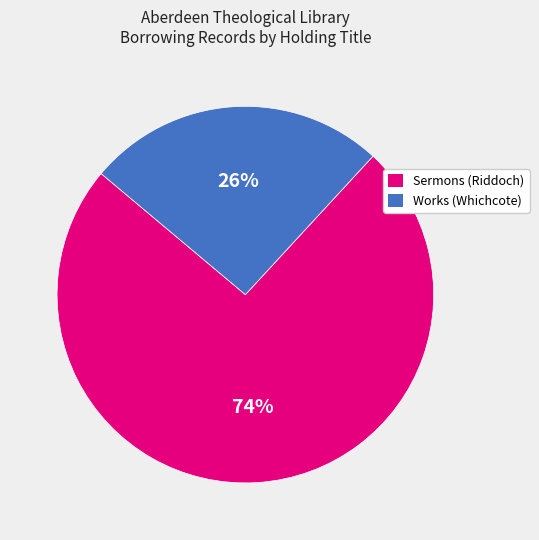

True or false: Sermons (Riddoch) accounts for 80% of the total.

False